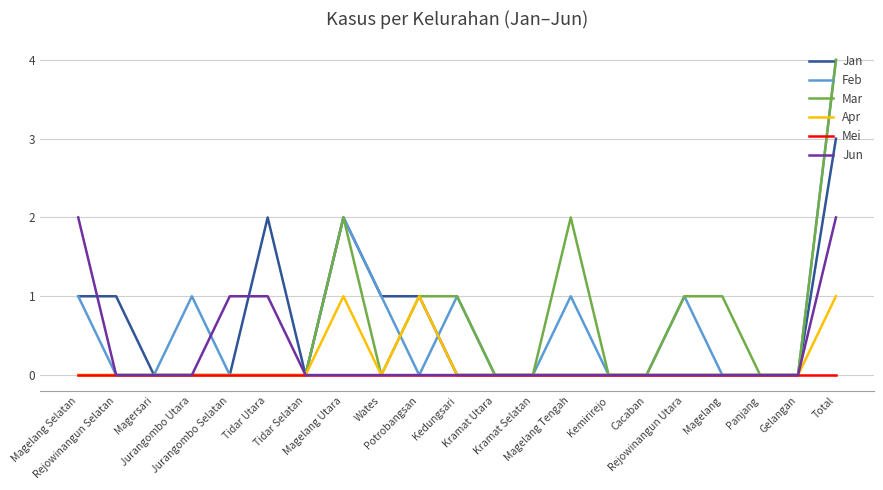

Which label corresponds to the smallest value in the chart?

Magersari